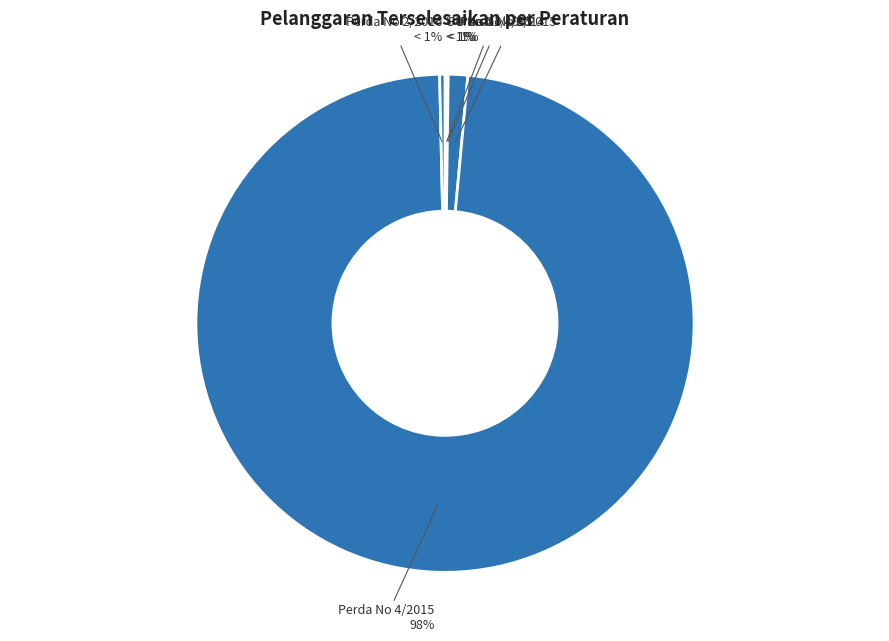

Rank the categories by value from highest to lowest.

Perda No 4/2015, Perda No 2/2015, Perda No 2/2016, UU No 11/1995, Perda No 4/2014, Perda No 1/2018, Perbup No 24/2018, Perda No 15/2020